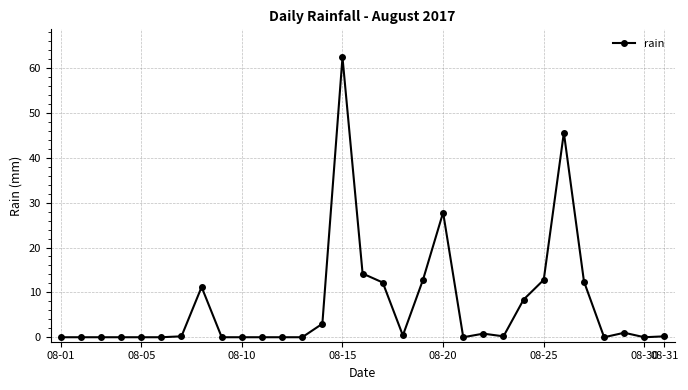

What is the sum of all values?

225.6